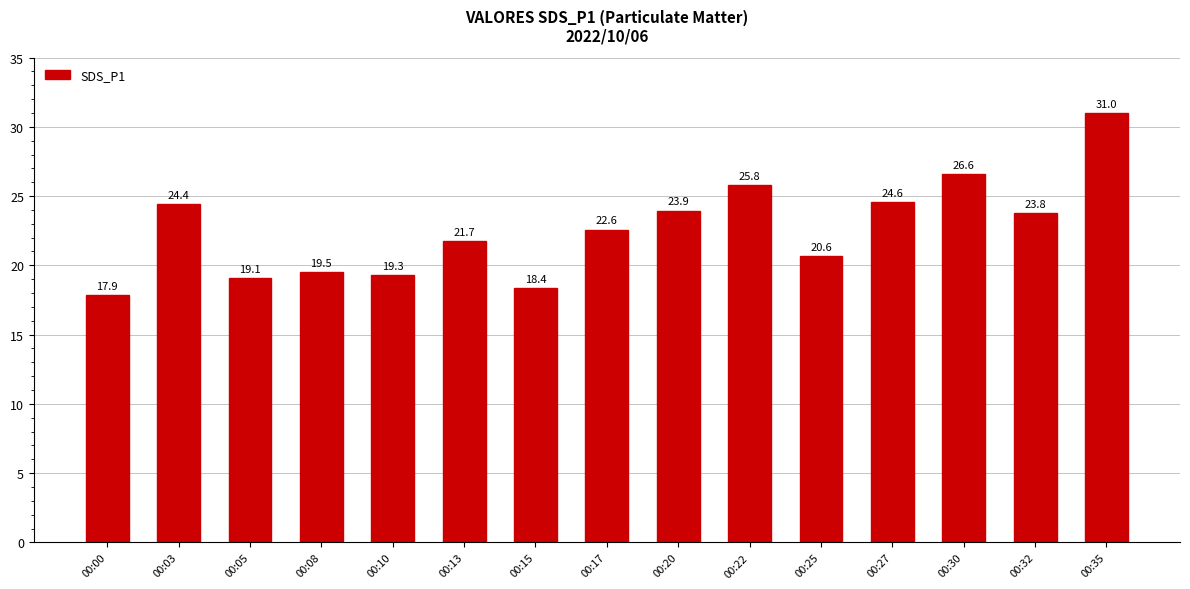

The value at 00:27 is 24.6. True or false?

True